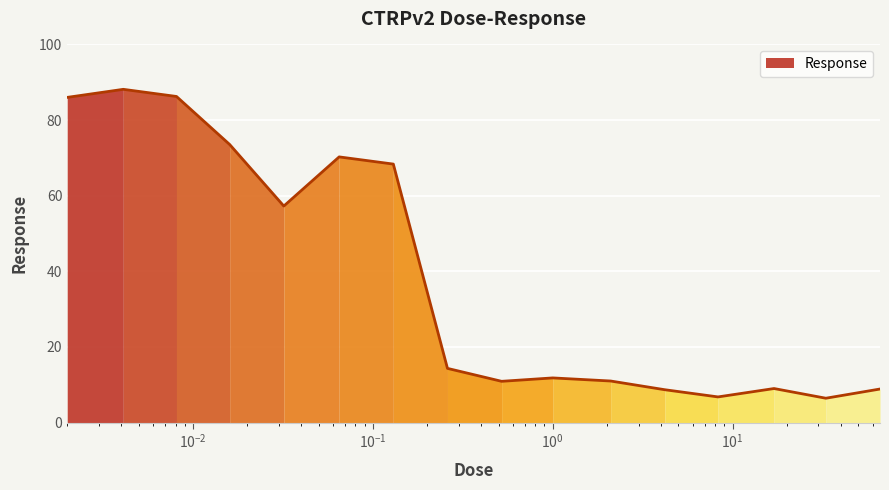

What is the greatest value displayed?

88.1